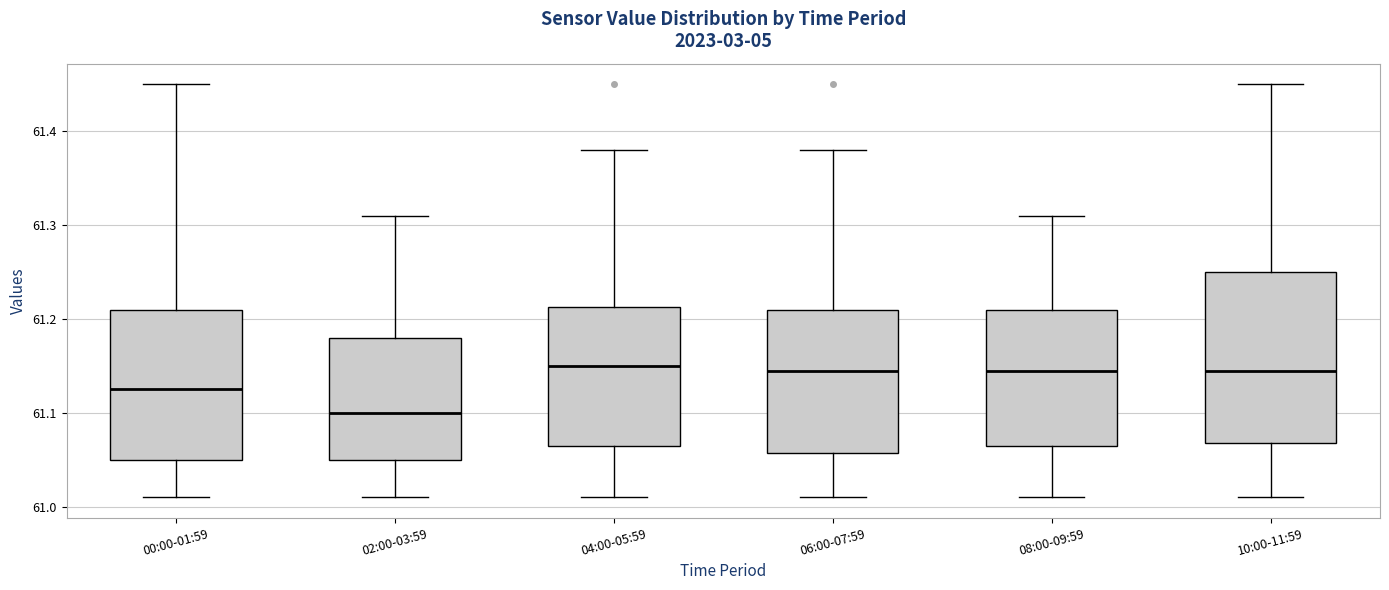

Which box has the lowest median line?

02:00-03:59